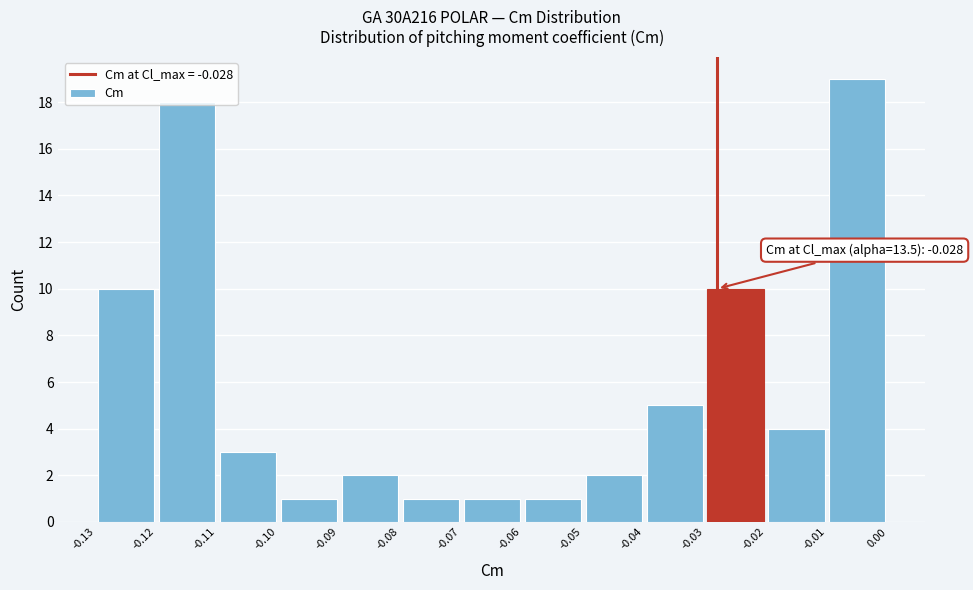

Which range on the x-axis has the tallest bar?

-0.01 to 0.00